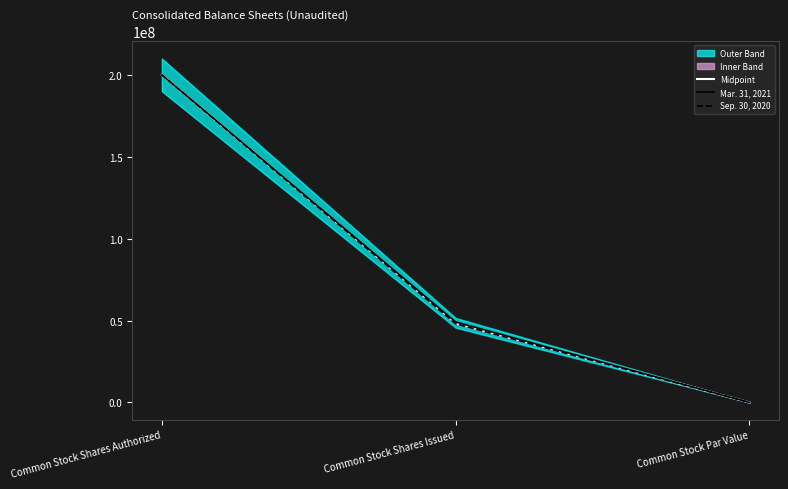

The value of Mar. 31, 2021 at Common Stock Shares Authorized is 200000000. True or false?

True